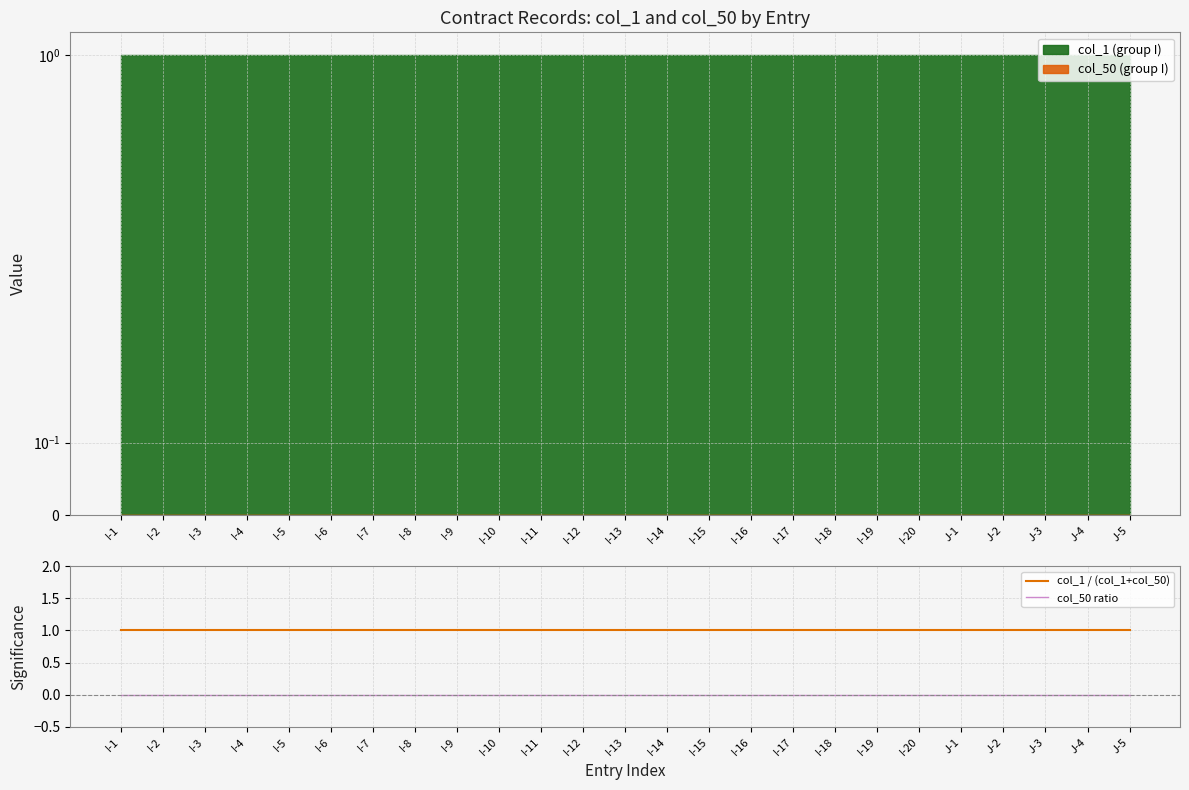

True or false: col_1 / (col_1+col_50) and col_50 ratio intersect in this chart.

False